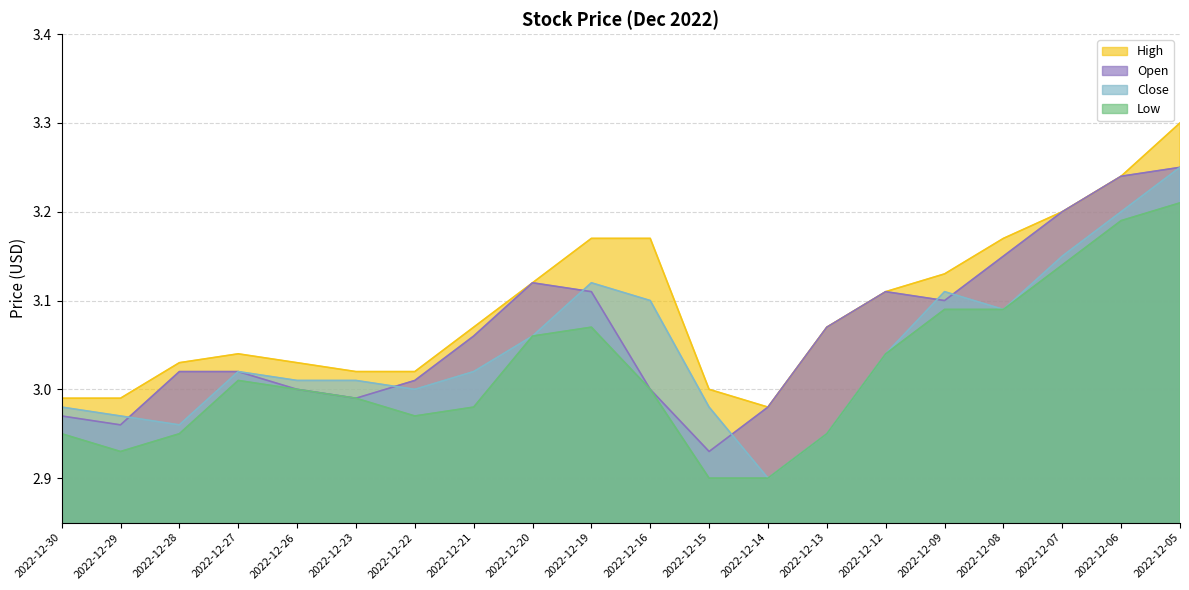

Which series has the largest total across all categories?

High